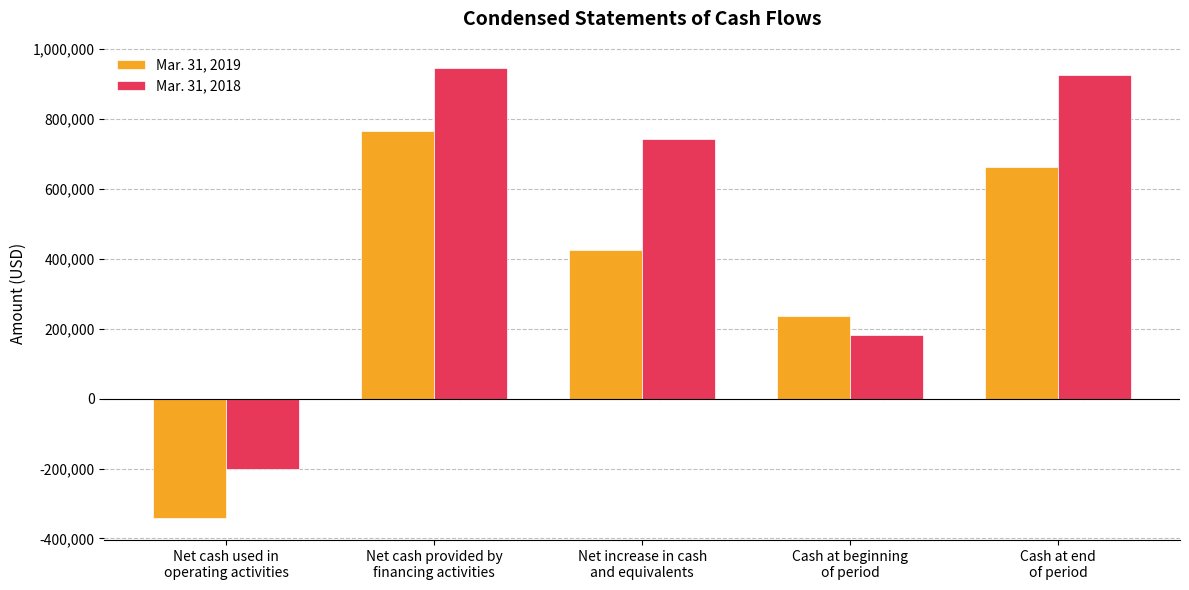

At how many categories does at least one series exceed 759500?

2